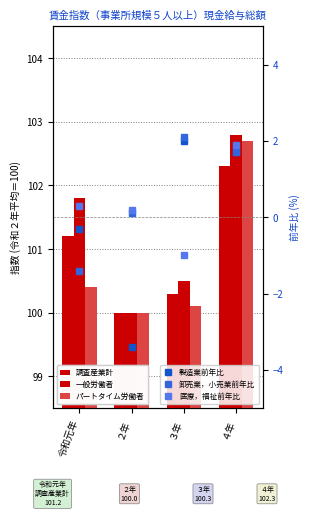

How many data points does each series have?

4